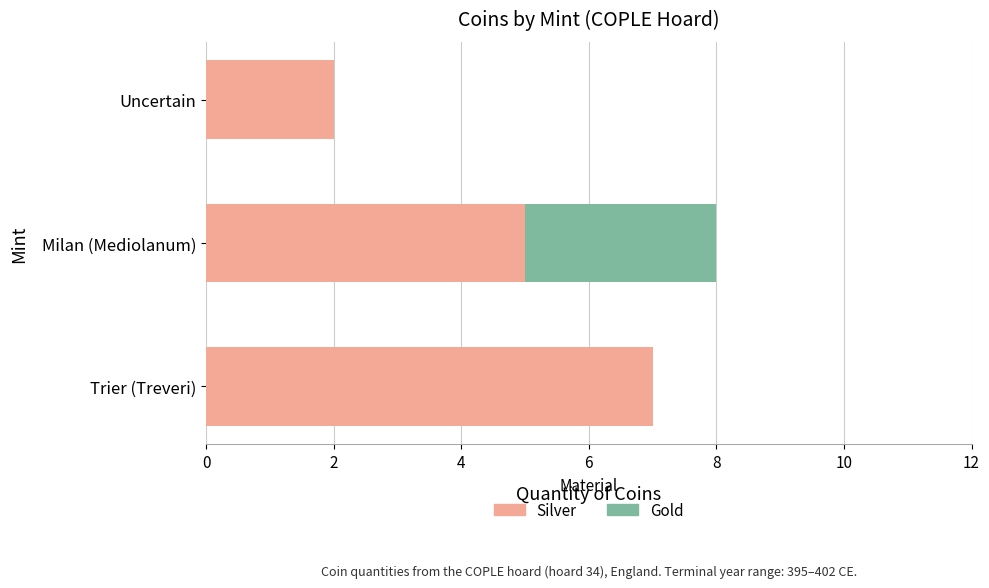

At which category is the sum across all series the highest?

Milan (Mediolanum)